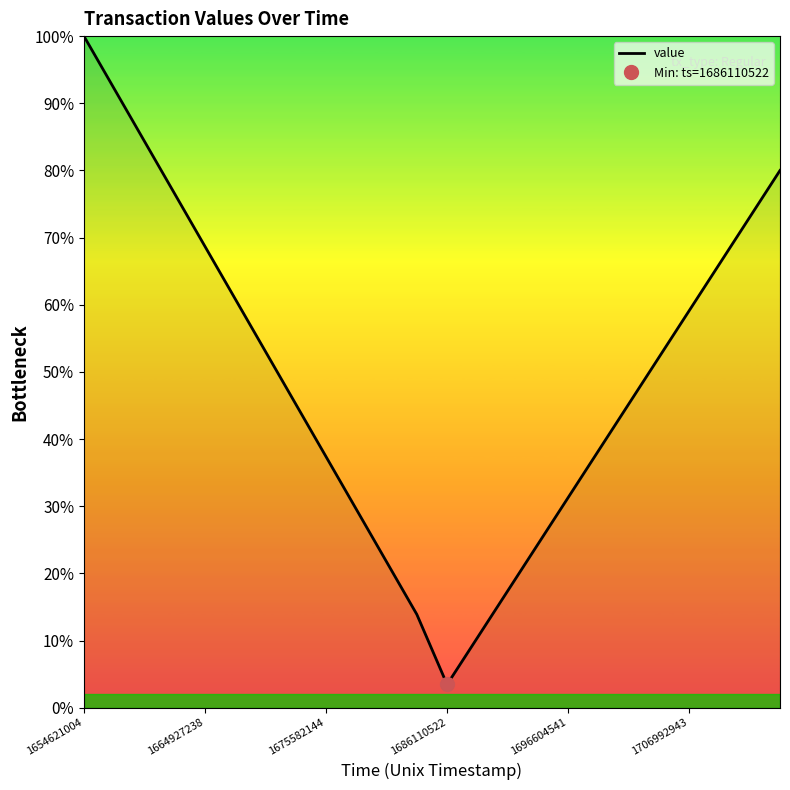

True or false: the data has more than 0 interior local peaks.

False